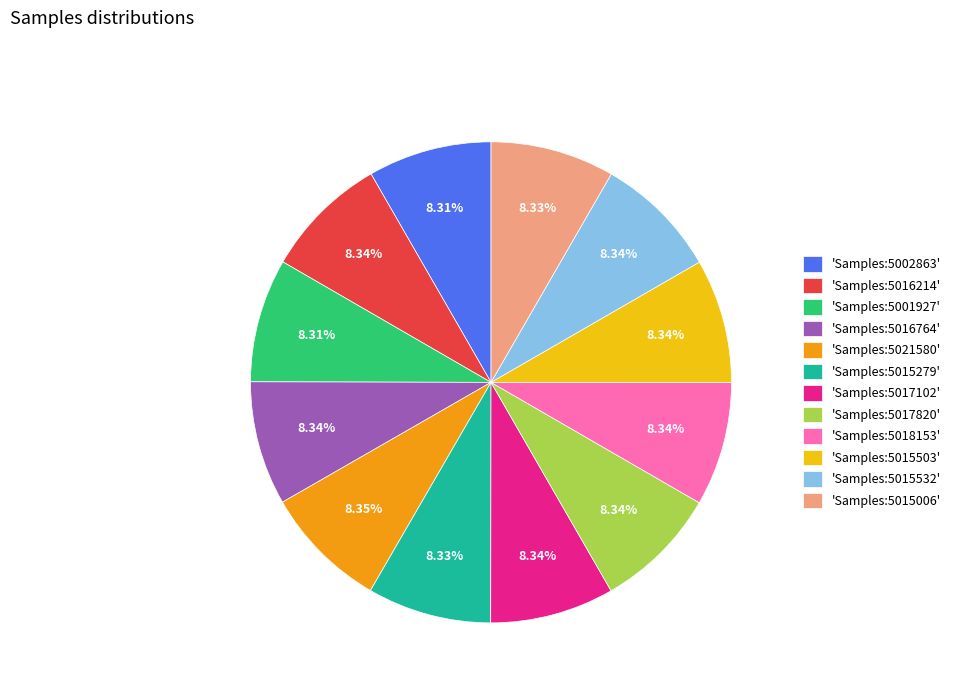

What is the ratio of the value at 'Samples:5015279' to the value at 'Samples:5017820'?

1.0